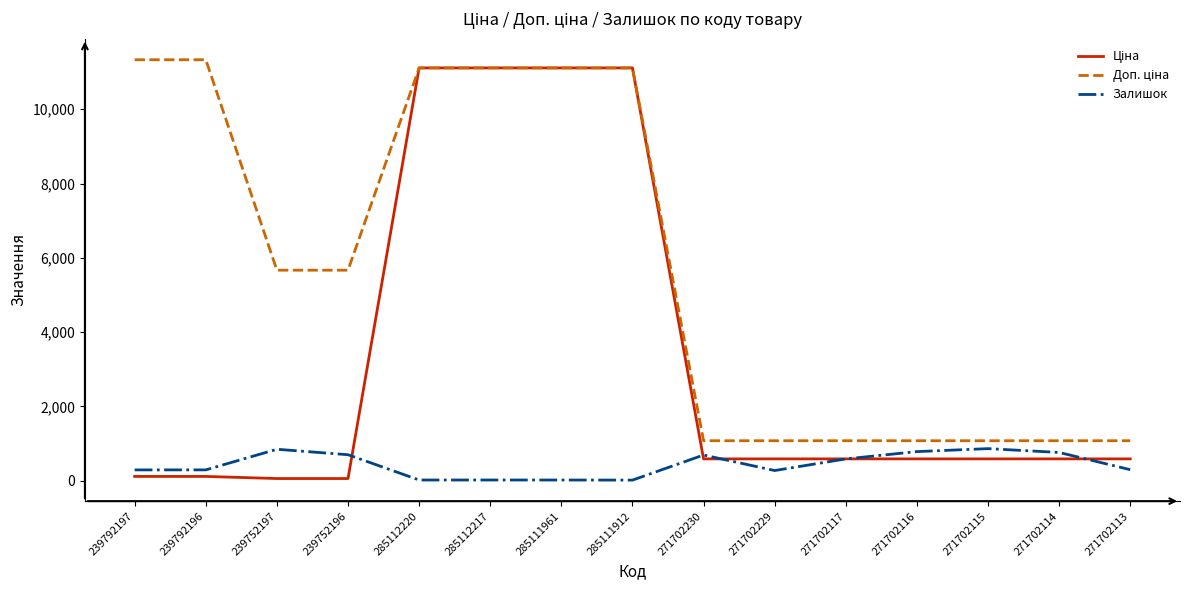

What is the maximum value shown in the chart?

11334.0